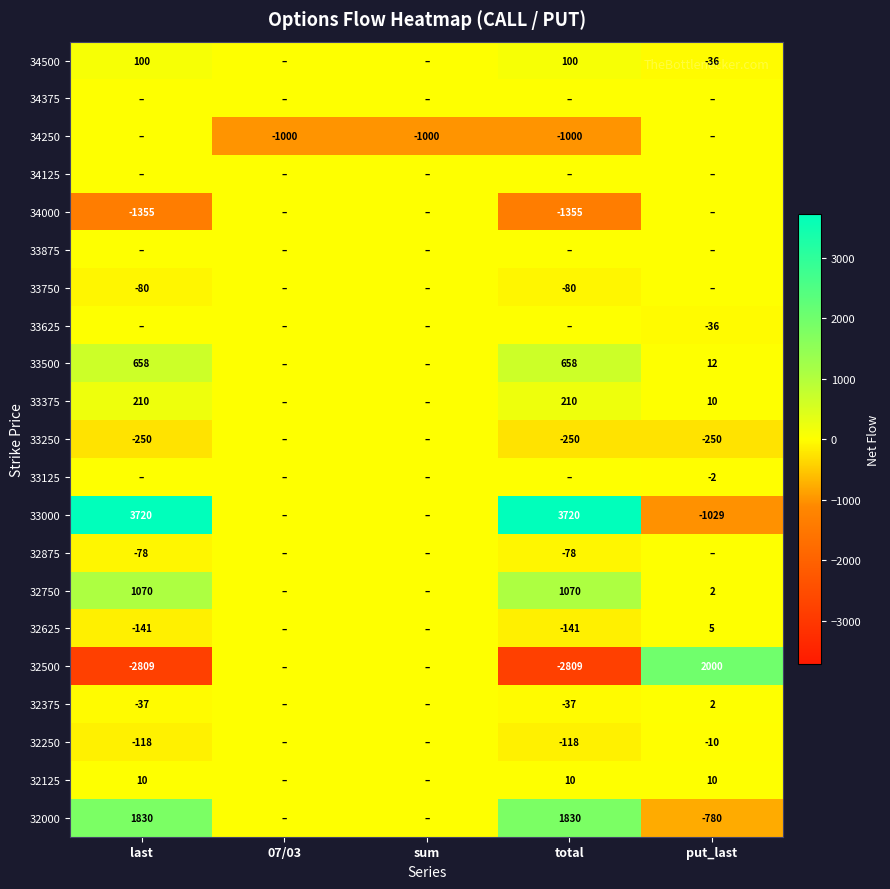

True or false: 33375 has a value of 210 at total.

True